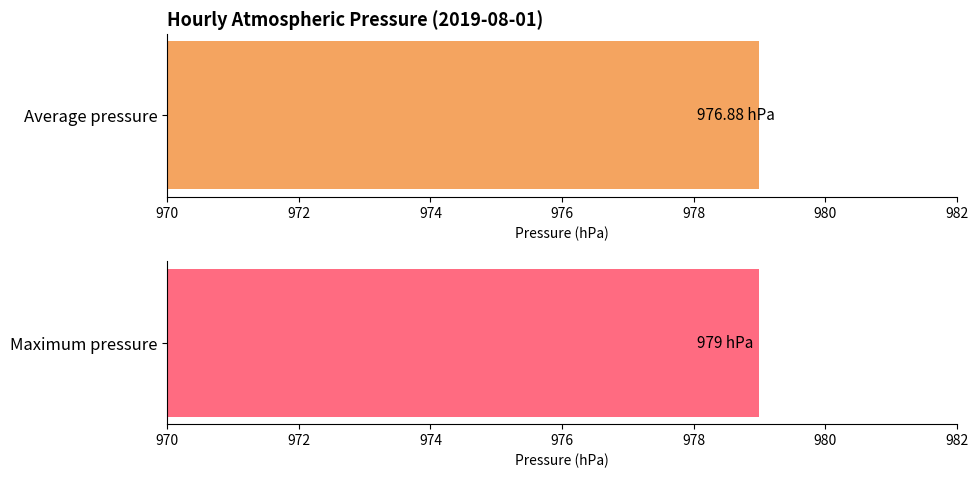

What are all the series names shown in the legend?

Average pressure, Maximum pressure